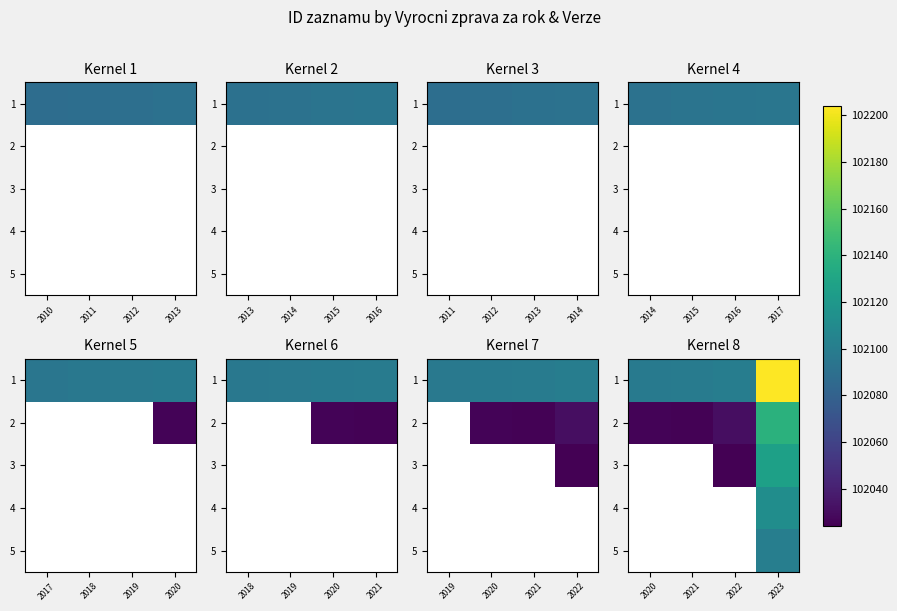

Is the value of 3 at 2021 greater than the value of 1 at 2021?

No